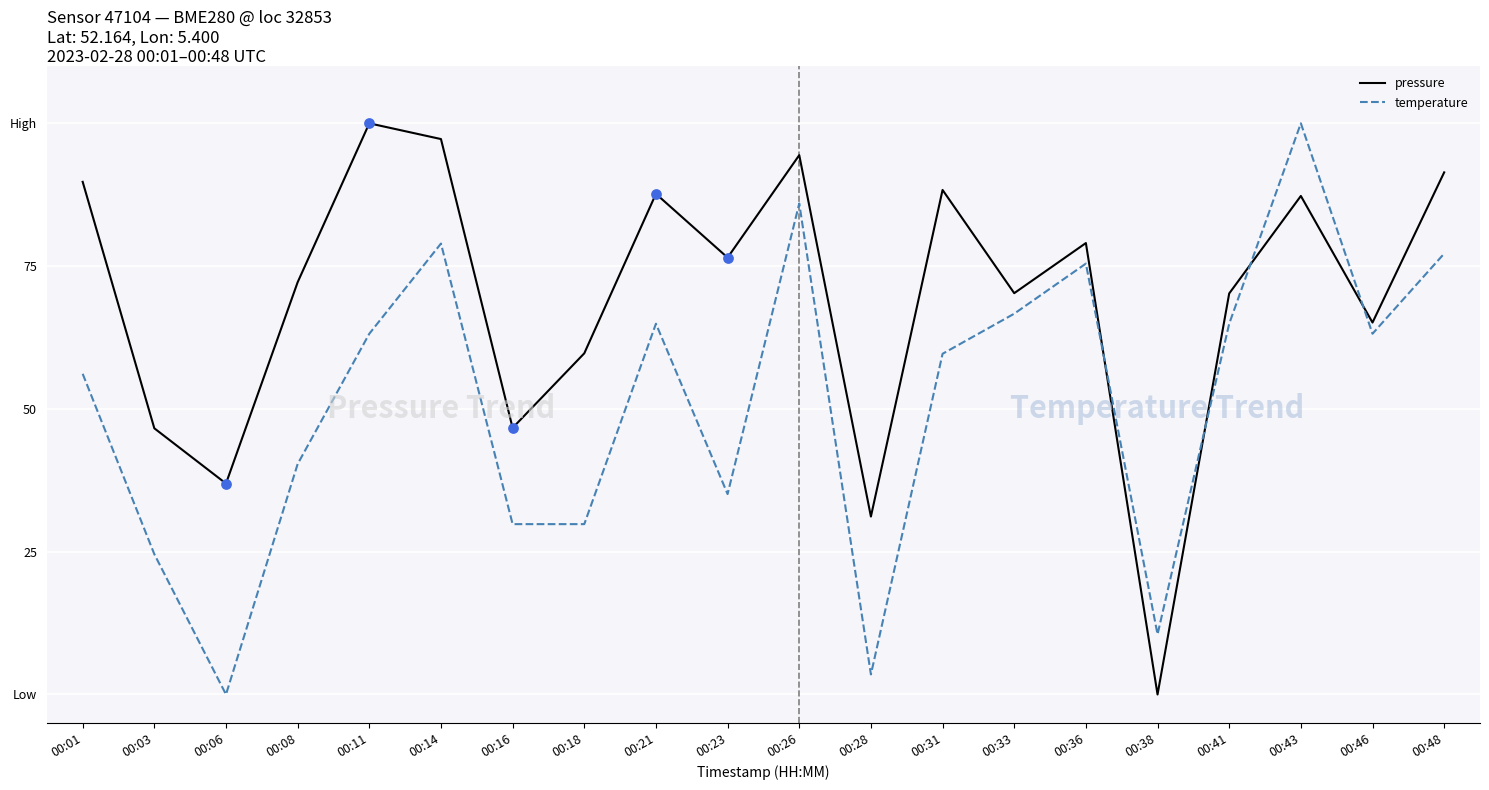

Is the value of pressure at 00:31 greater than the value of temperature at 00:26?

Yes